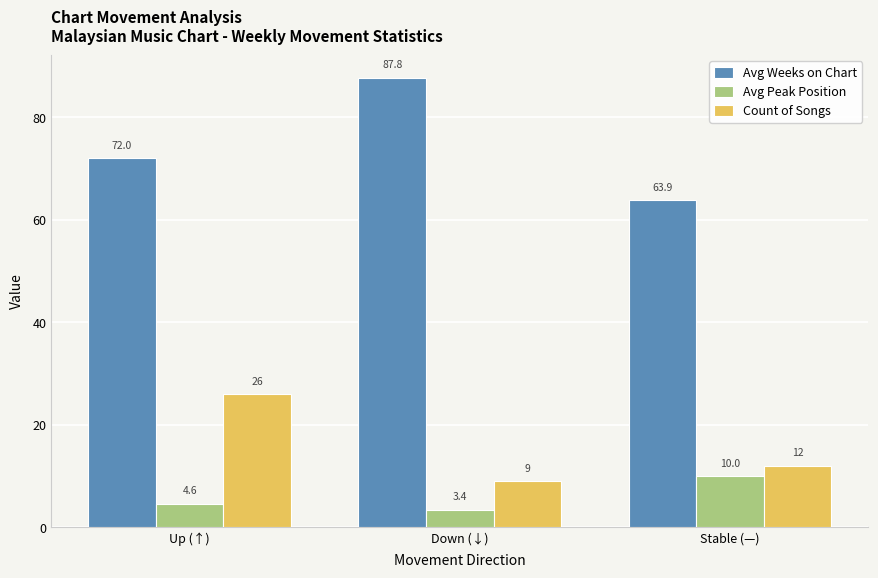

What is the label of the 3rd bar from the right?

Up (↑)